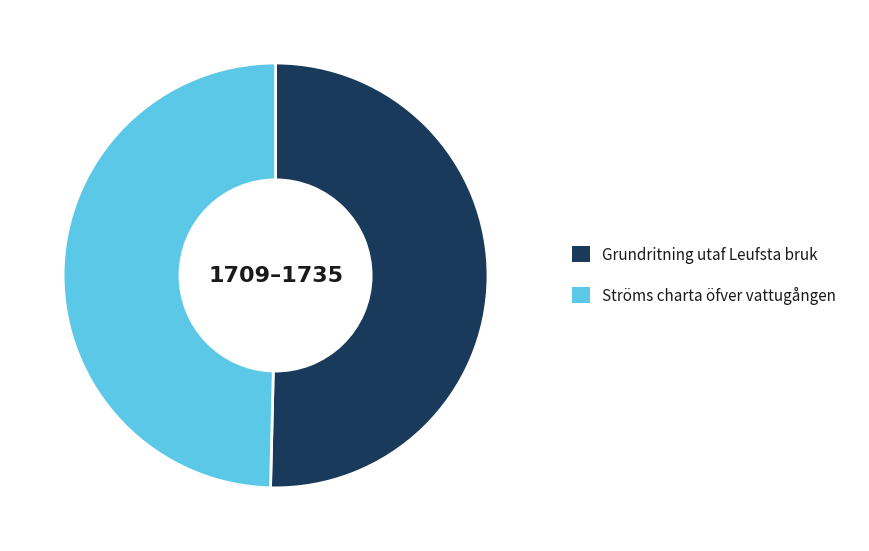

Combined, do Grundritning utaf Leufsta bruk and Ströms charta öfver vattugången account for over 50%?

Yes